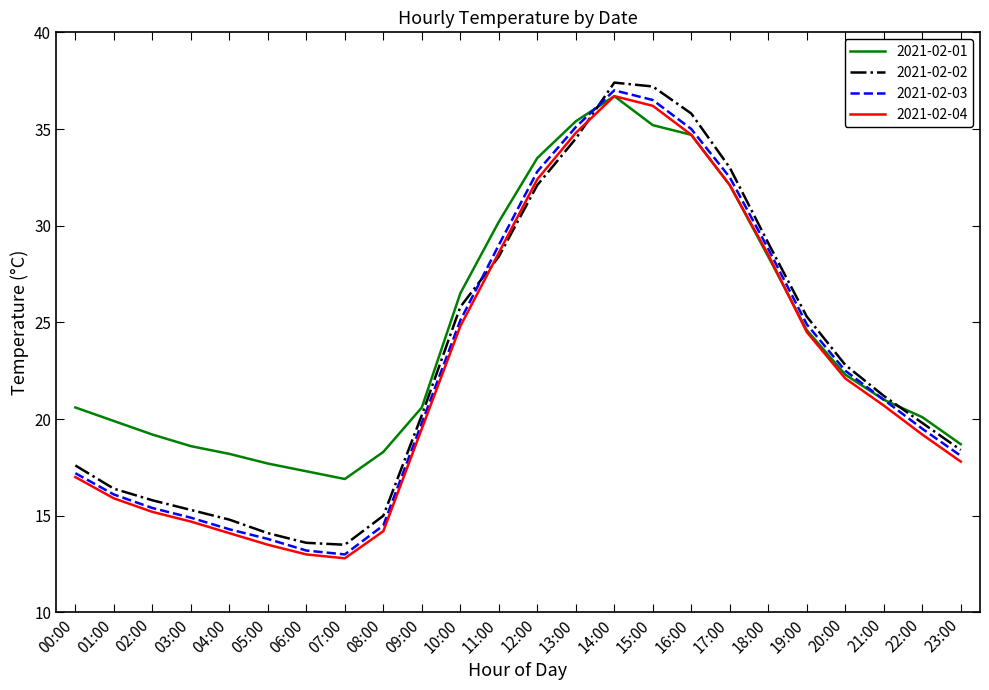

What is the total value across all series at 09:00?

80.1